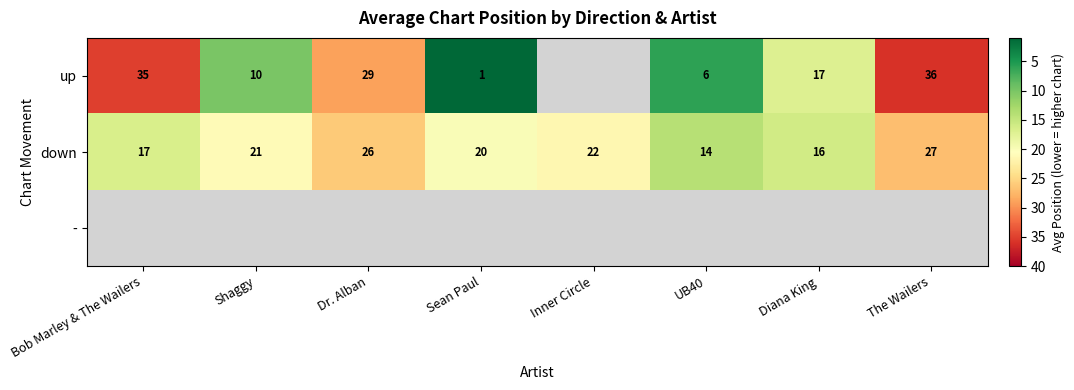

The down series shows 32 at Inner Circle. True or false?

False